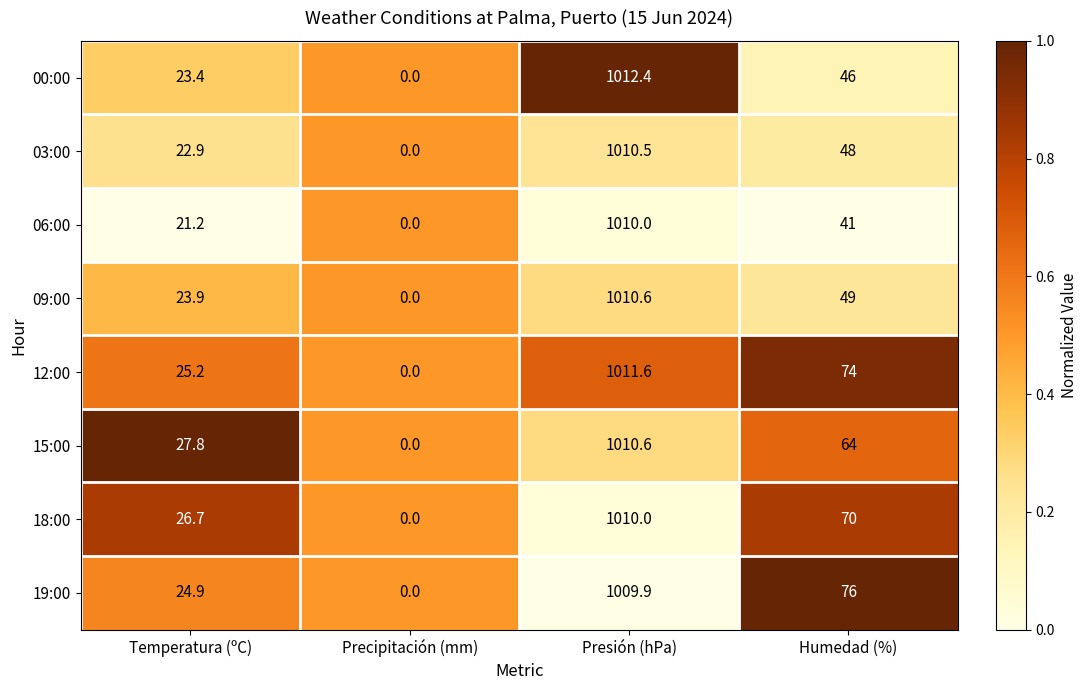

What is the difference between the highest and lowest values at Humedad (%)?

35.0